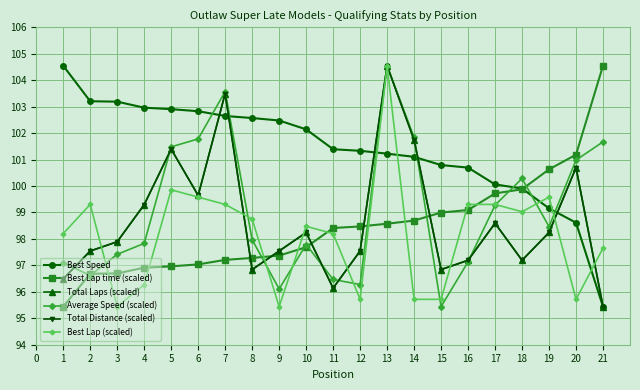

What is the difference between the second highest and second lowest values in the Best Lap (scaled) series?

4.4